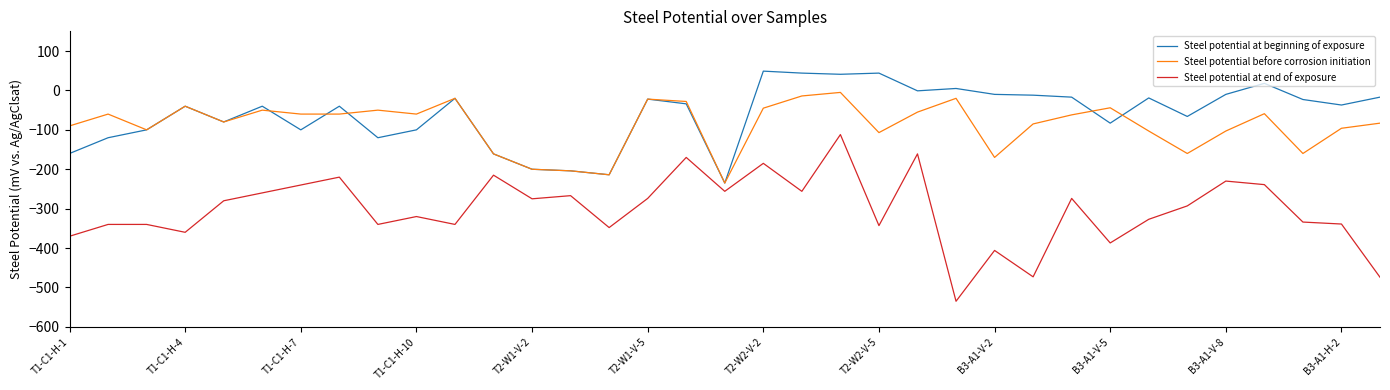

What is the minimum value for Steel potential before corrosion initiation?

-235